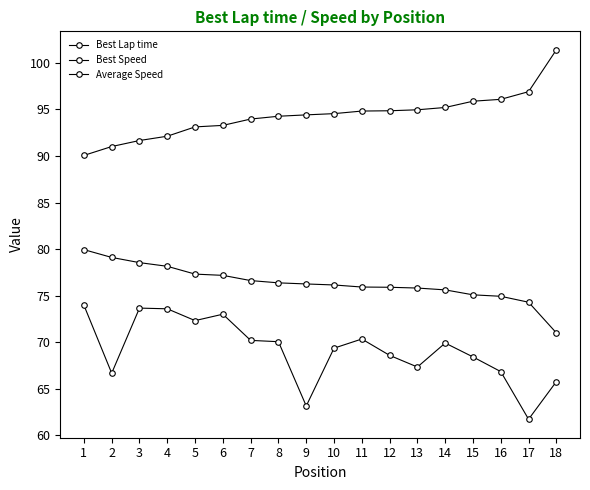

How many lines are shown in the chart?

3